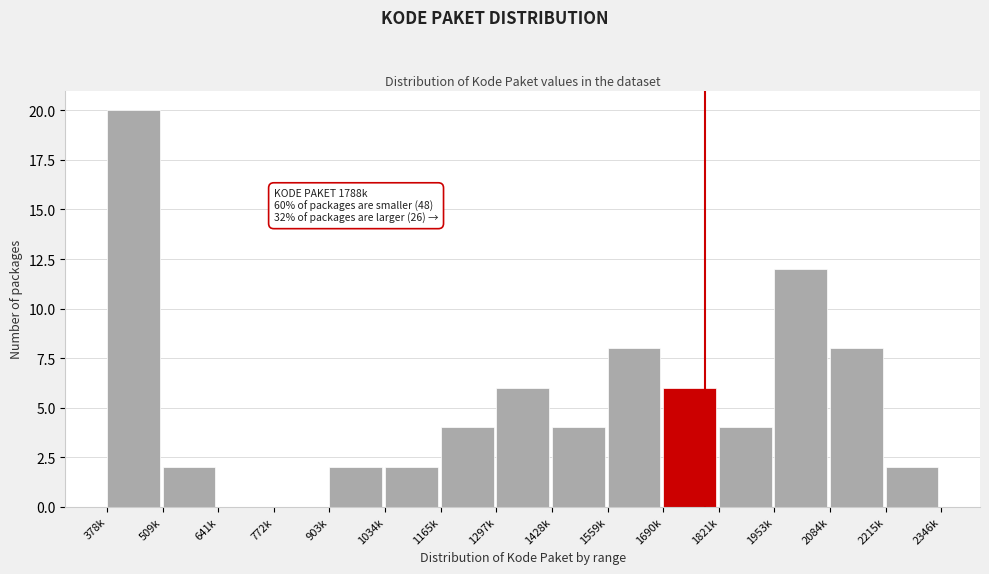

Reading right to left, transcribe all the data shown in this chart.

2215k=2	2084k=8	1953k=12	1821k=4	1690k=6	1559k=8	1428k=4	1297k=6	1165k=4	1034k=2	903k=2	772k=0	641k=0	509k=2	378k=20